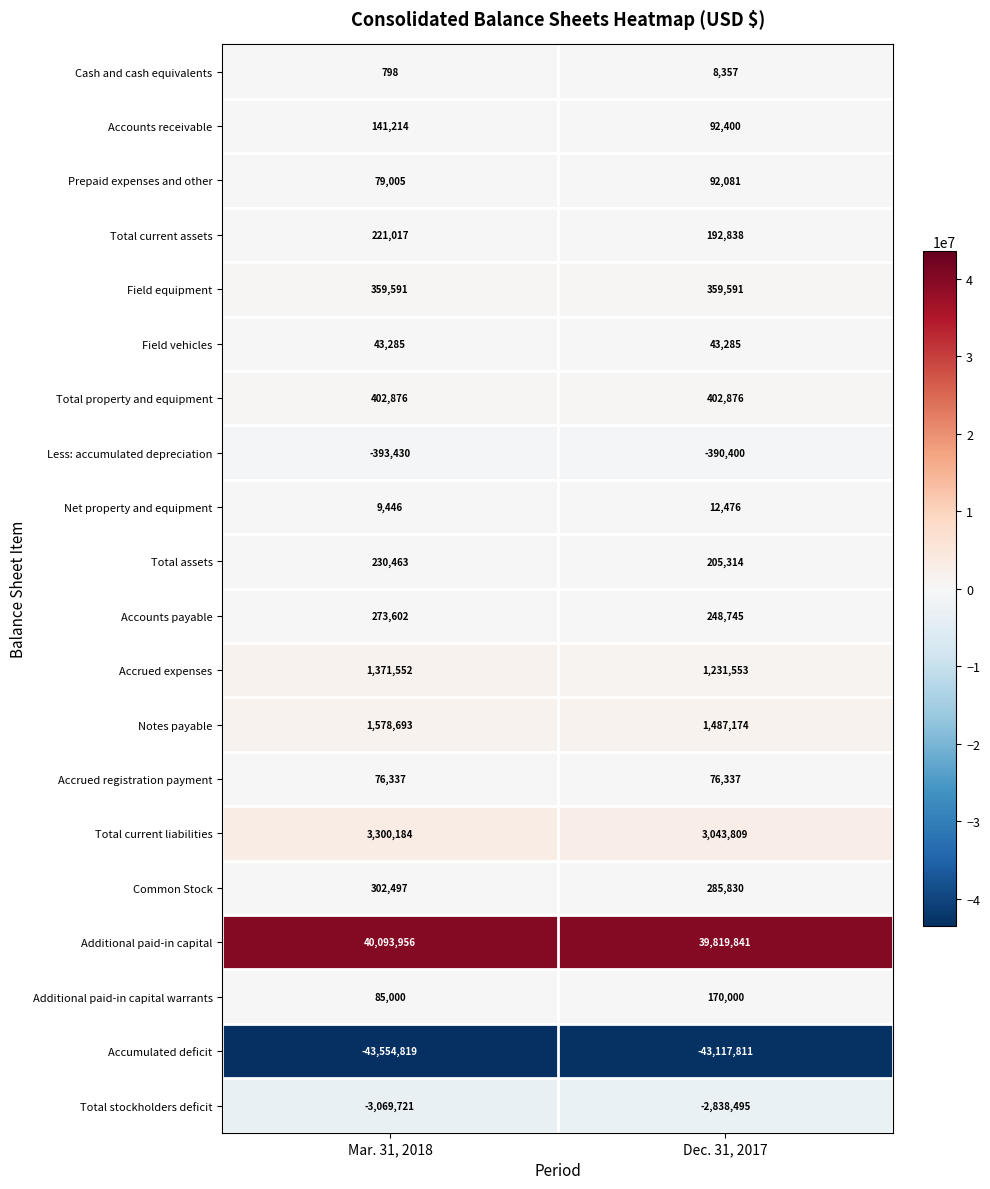

True or false: Additional paid-in capital has a value of 54737020 at Dec. 31, 2017.

False